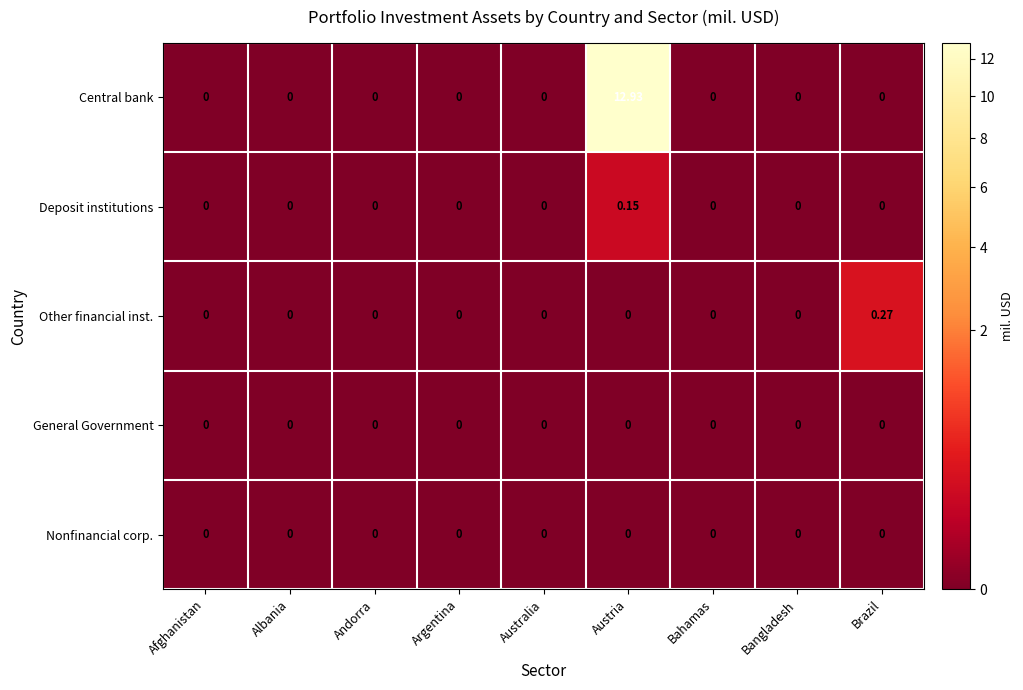

Which category has the highest value in the Deposit institutions series?

Austria